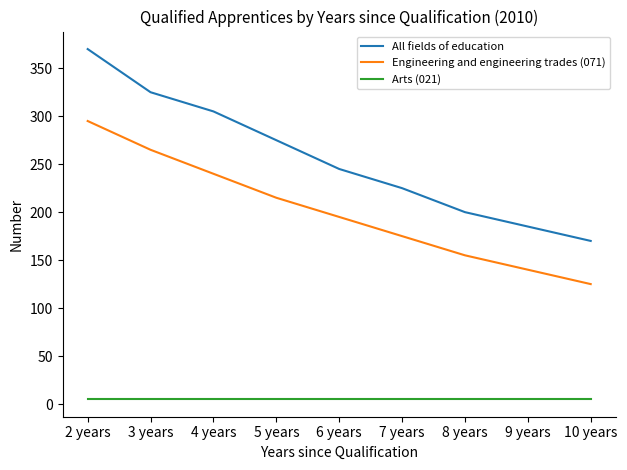

What position from the left is 6 years?

5